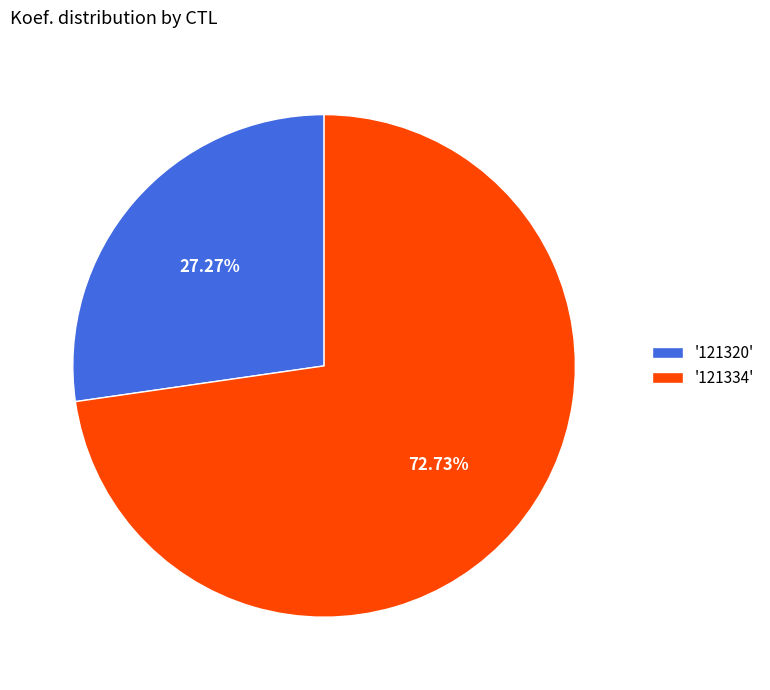

Approximately how many times larger is the value at '121334' compared to '121320'?

2.7